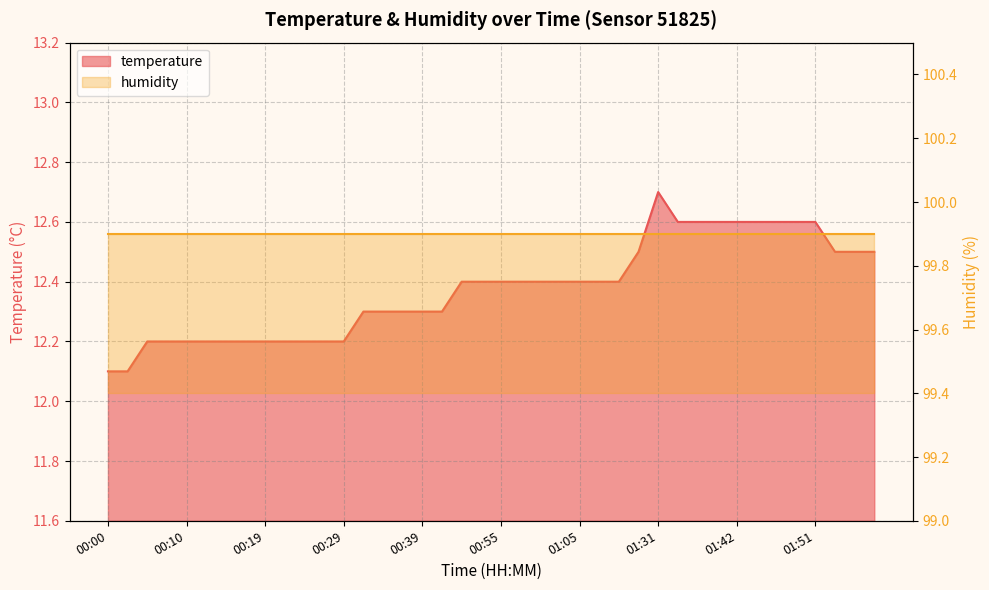

Which category has the lowest value across all series?

00:00